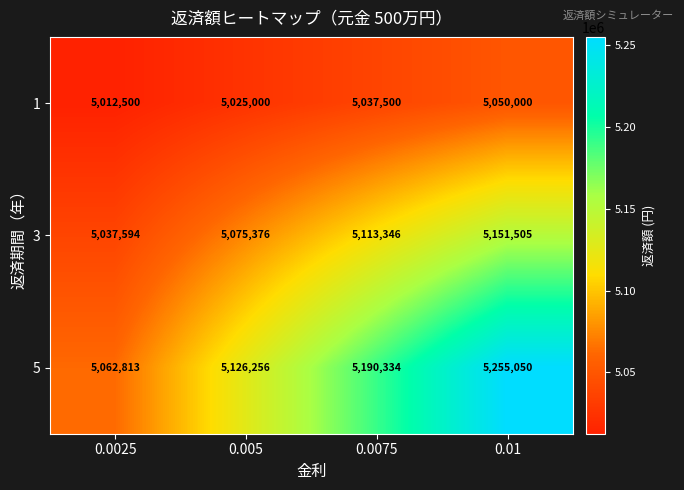

What is the greatest value displayed?

5255050